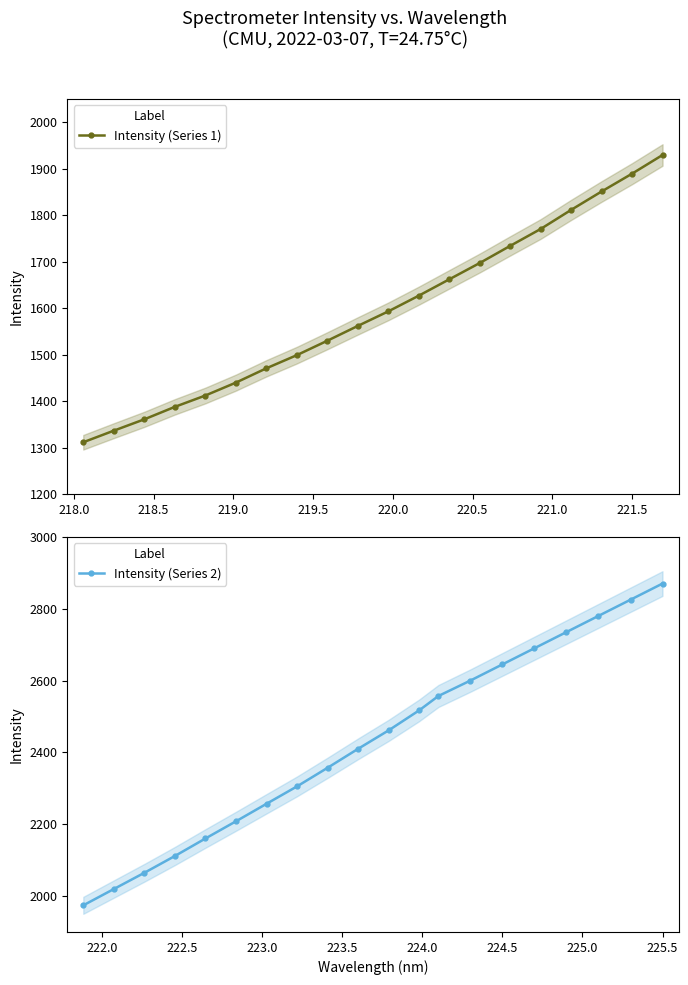

Which series has the widest spread of values?

Intensity (Series 2)